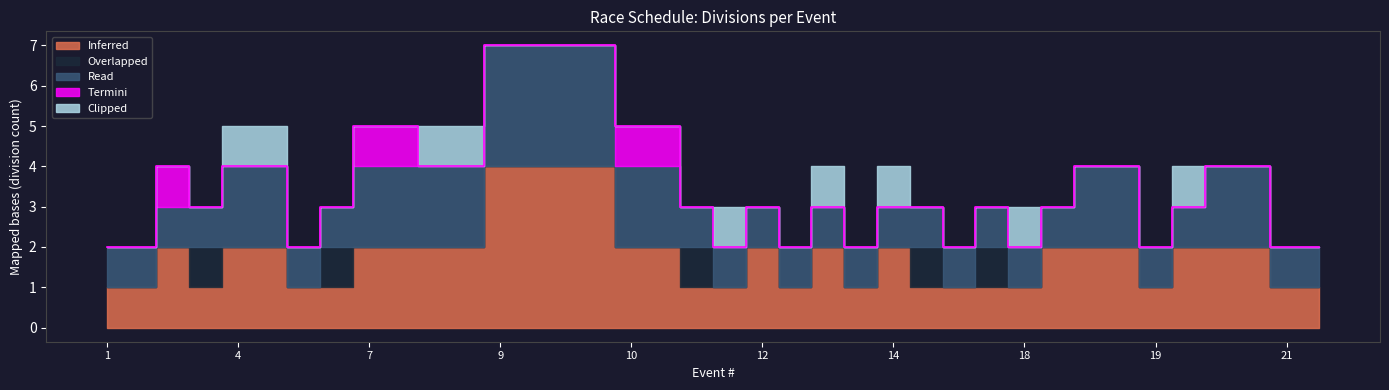

Between 8 and 9, which series saw the biggest shift?

Inferred